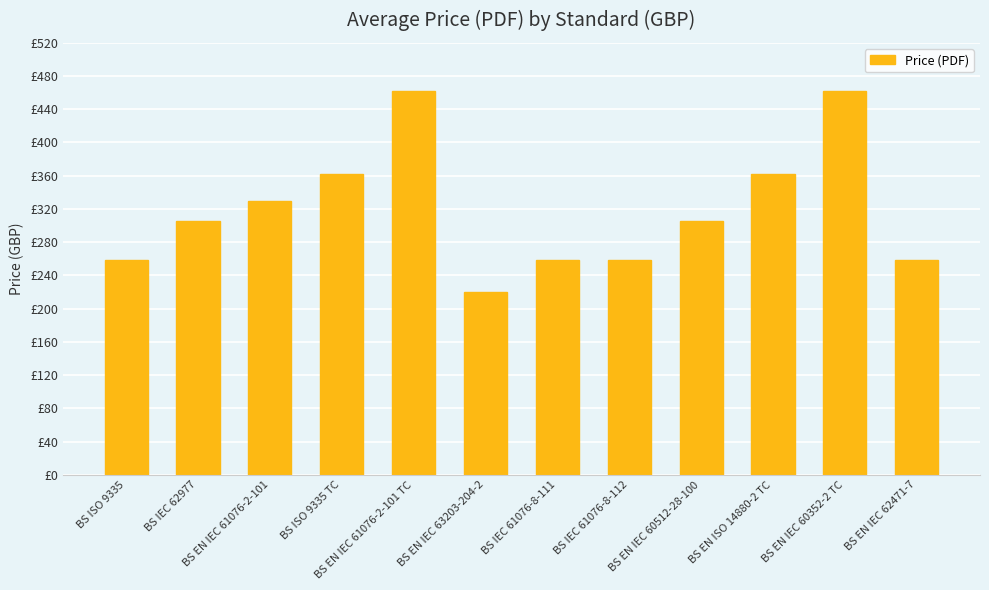

What position from the left is BS IEC 62977?

2